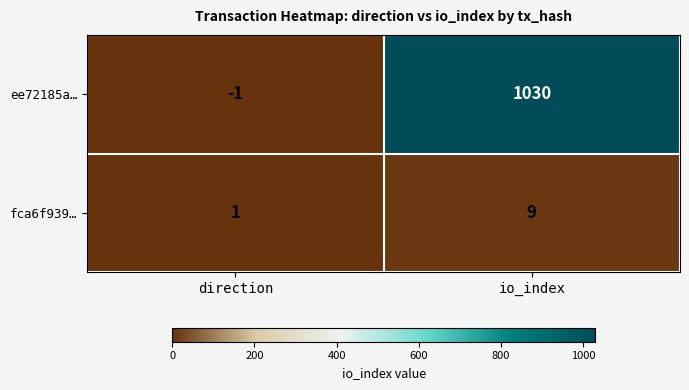

What is the greatest value displayed?

1030